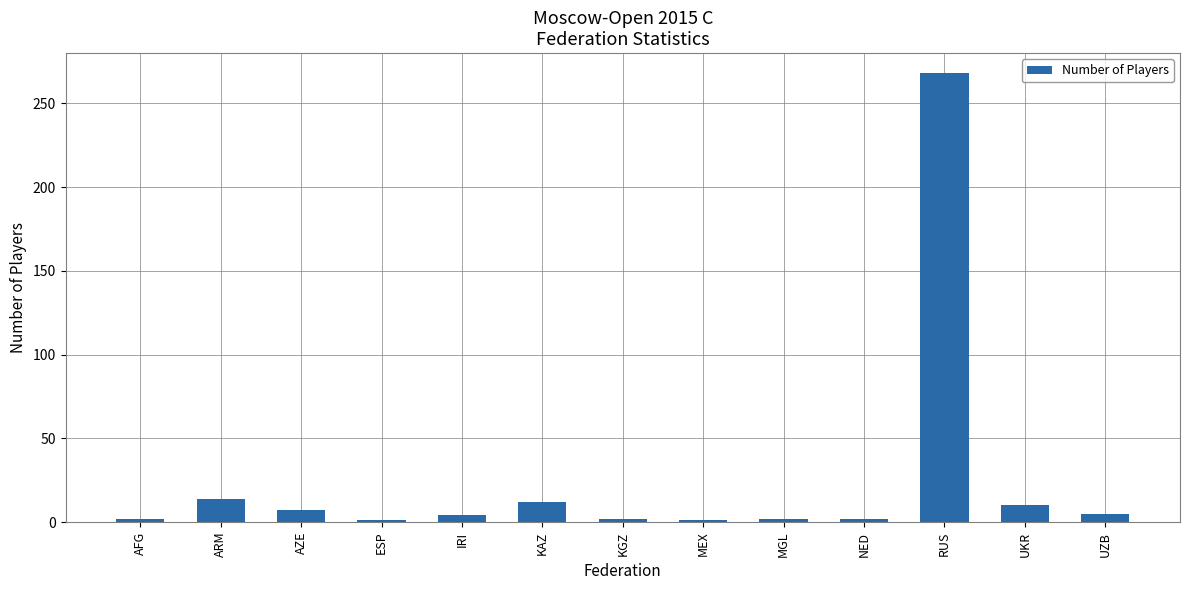

Count the number of data series in this chart.

1